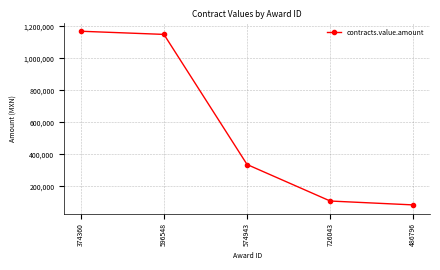

The value at 596548 is 1149280.0. True or false?

True